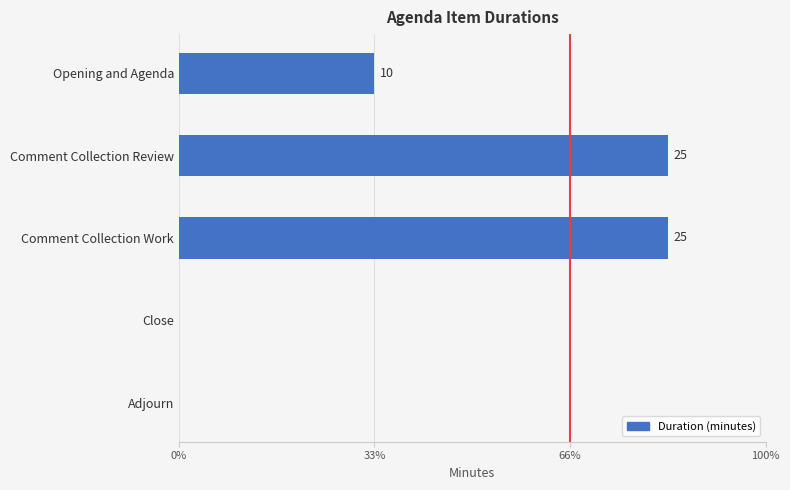

Does the chart contain stacked bars?

No